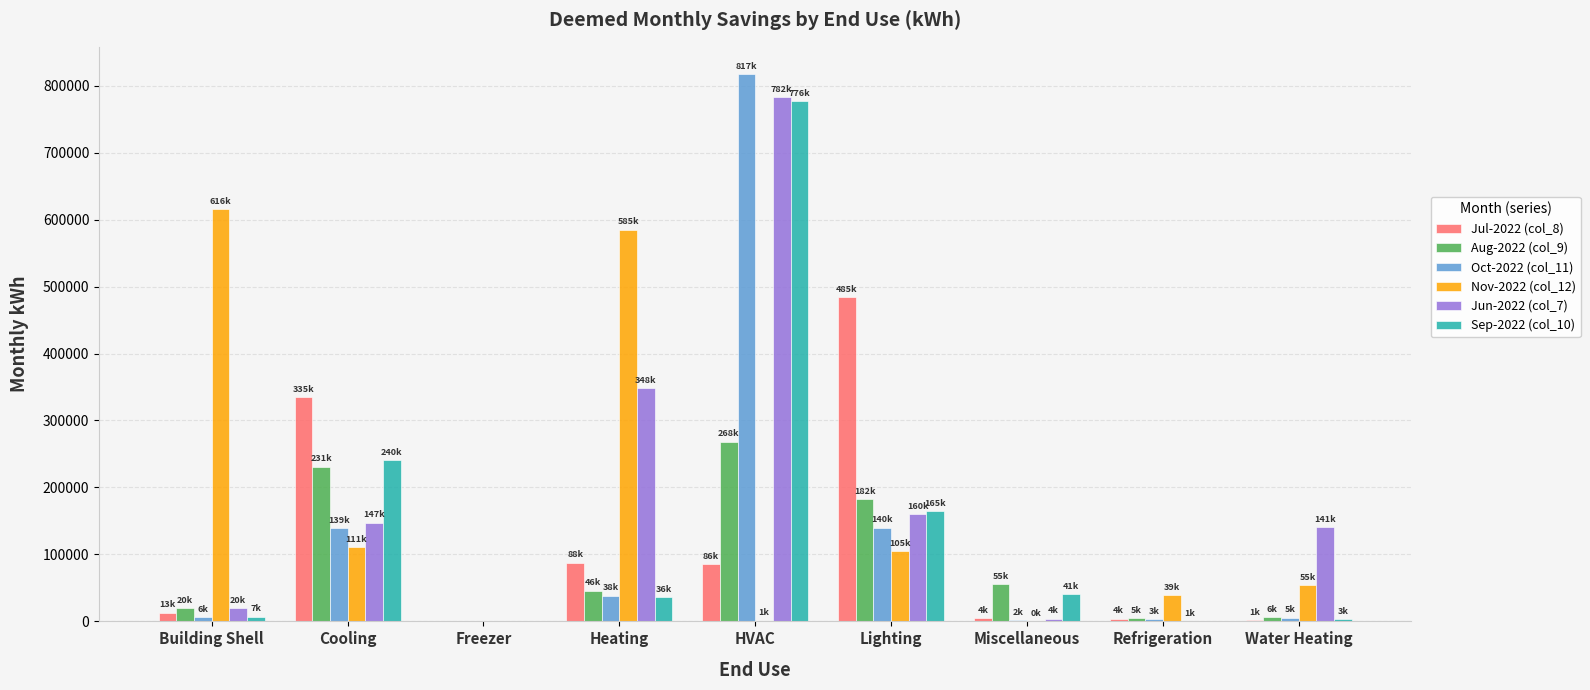

At which category is the sum across all series the highest?

HVAC